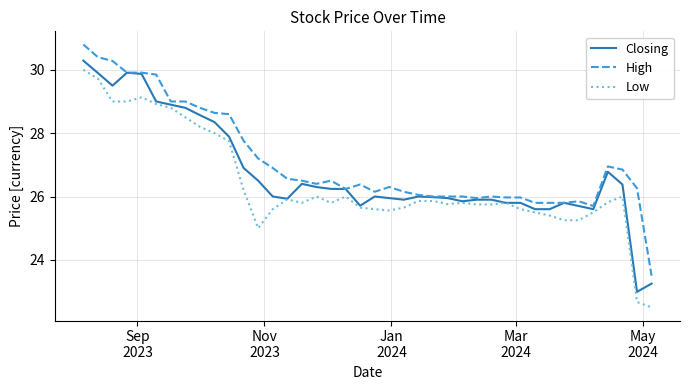

Which series has the largest total across all categories?

High